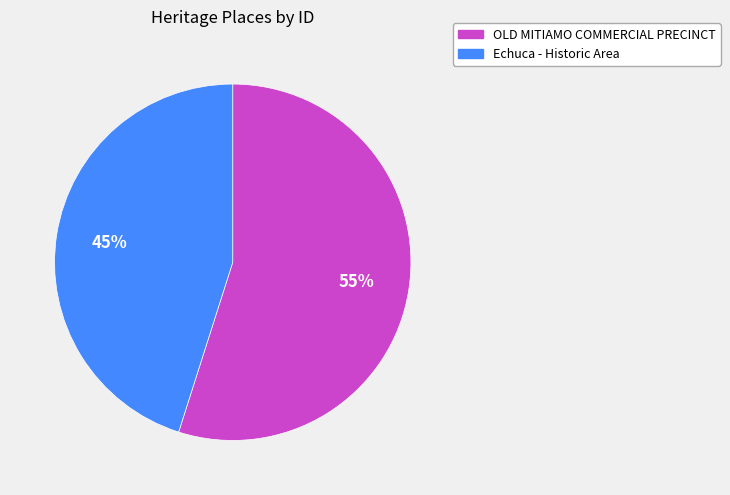

Combined, do OLD MITIAMO COMMERCIAL PRECINCT and Echuca - Historic Area account for over 50%?

Yes